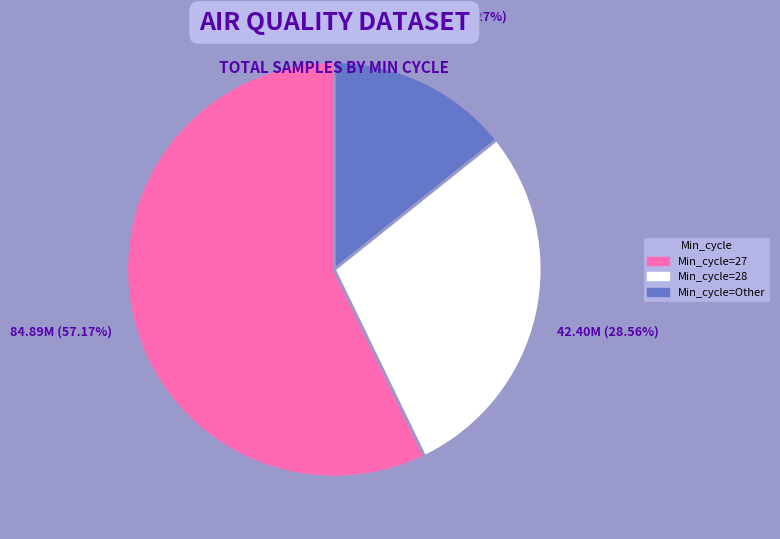

Rank the categories by value from lowest to highest.

Min_cycle=Other, Min_cycle=28, Min_cycle=27